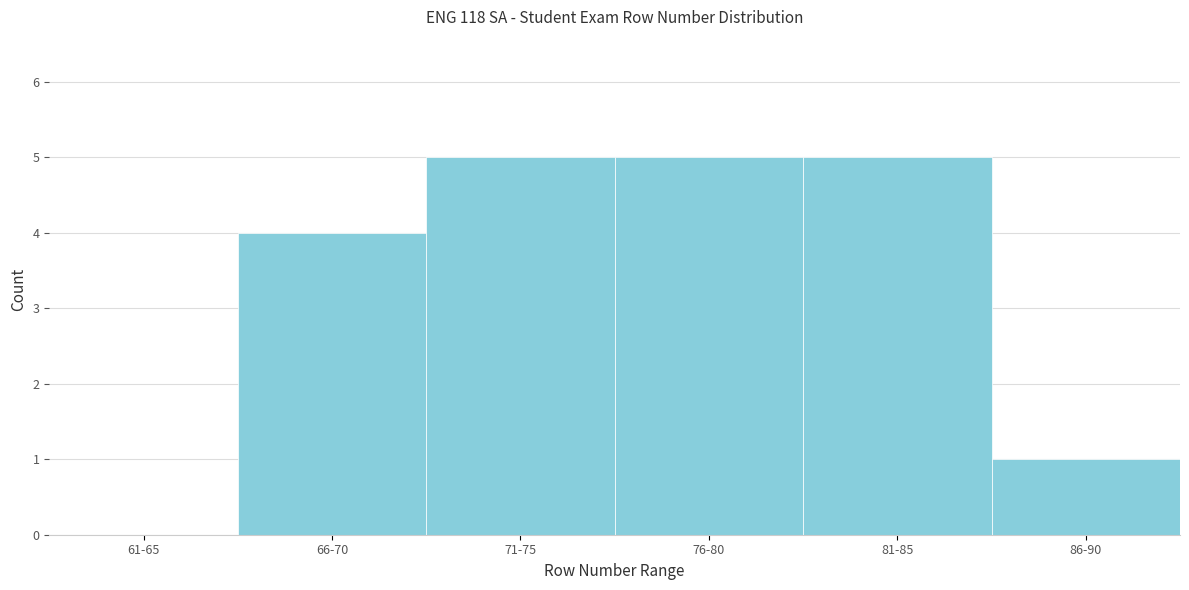

Reading right to left, extract all data points from this chart.

86-90=1	81-85=5	76-80=5	71-75=5	66-70=4	61-65=0